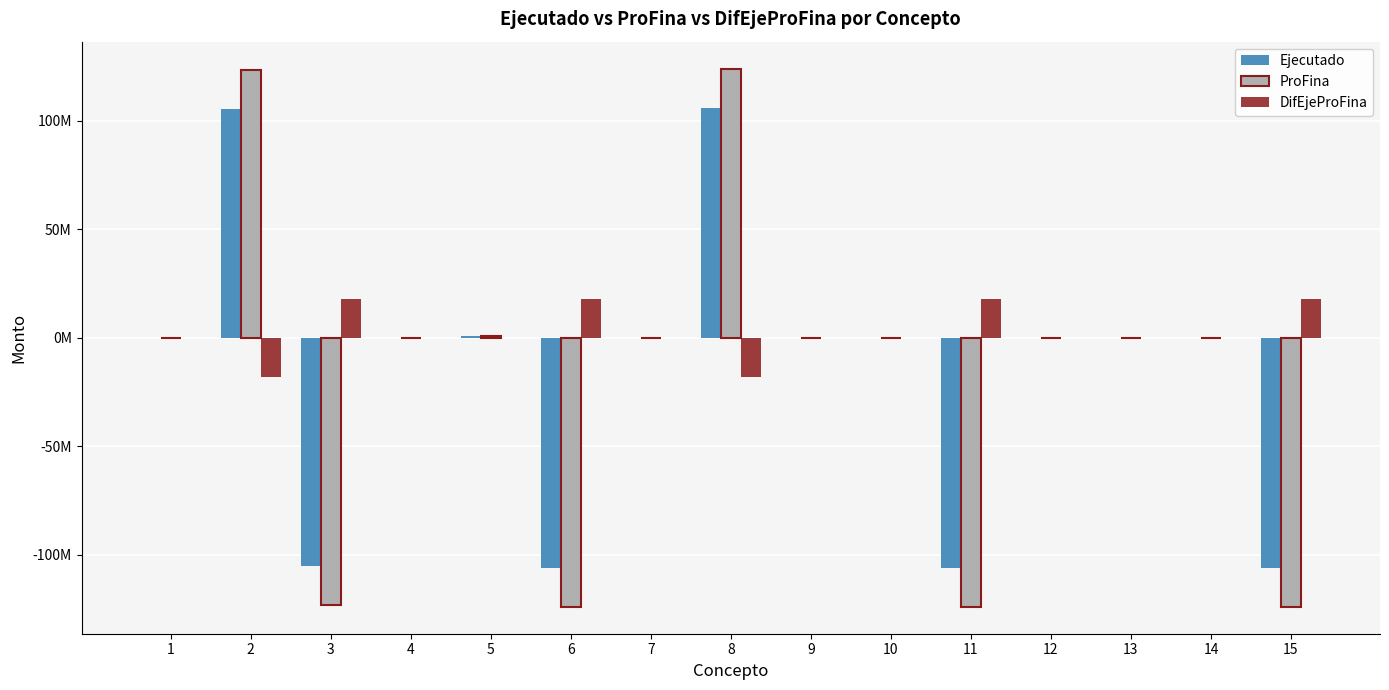

Which series changed the most between 9 and 15?

ProFina